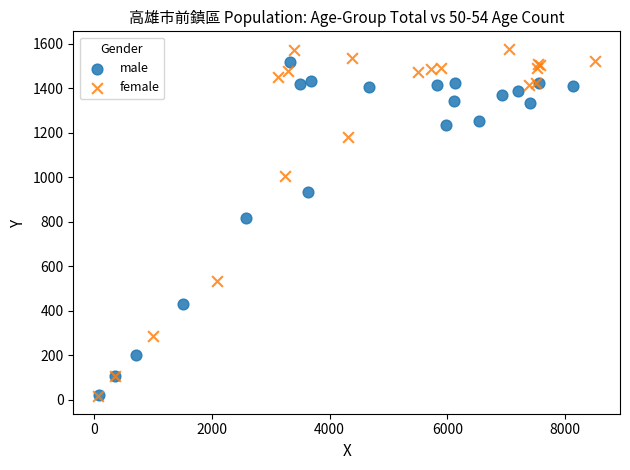

Which series reaches the maximum Y coordinate?

female